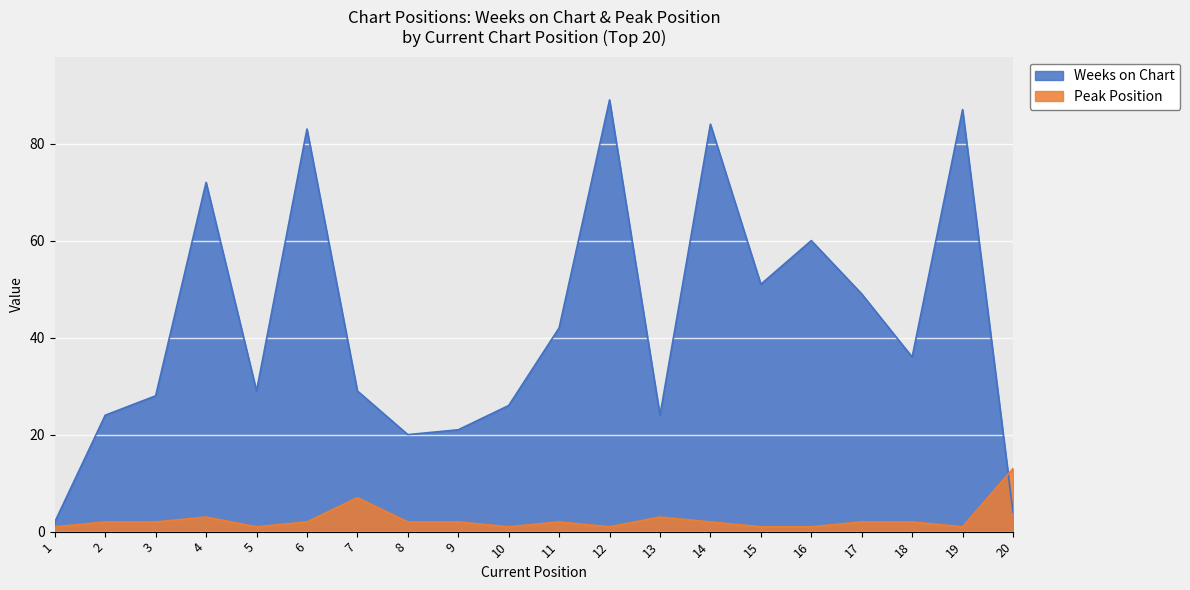

How many interior local peaks does the Weeks on Chart series have?

6